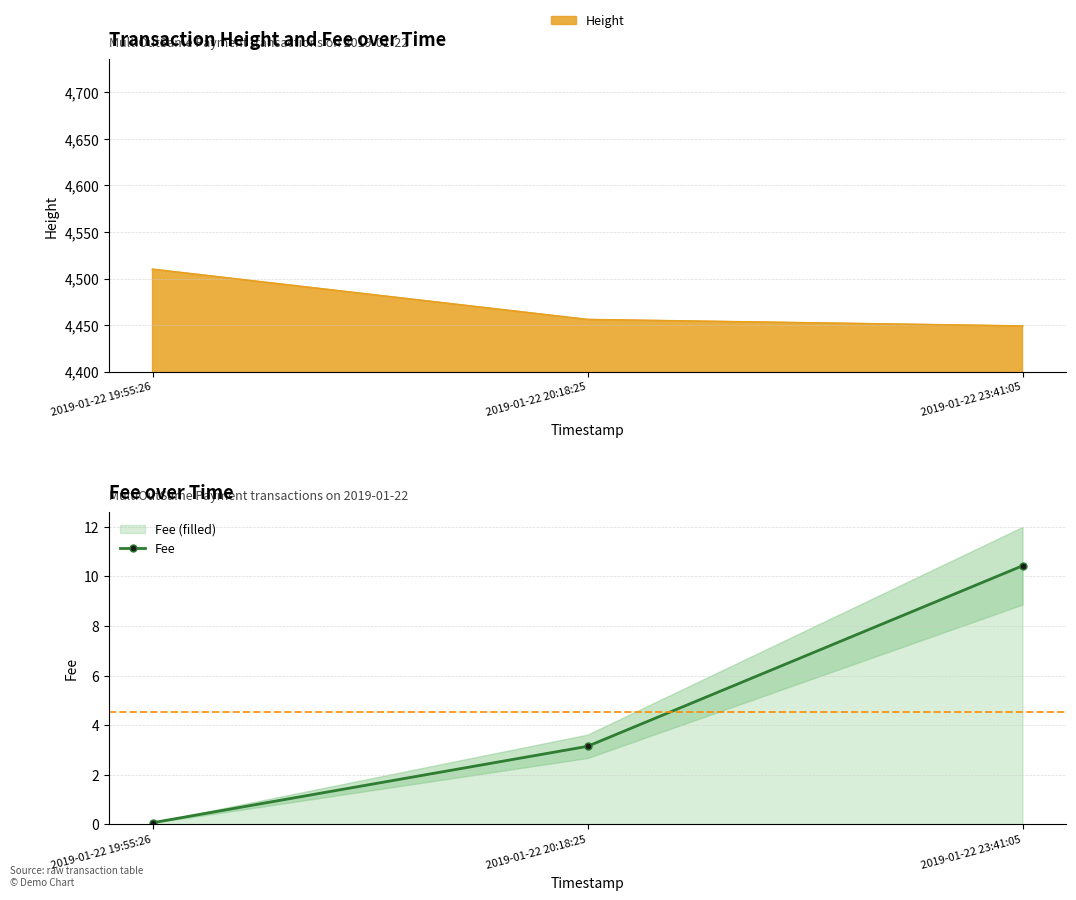

Which category has the highest value across all series?

2019-01-22 23:41:05